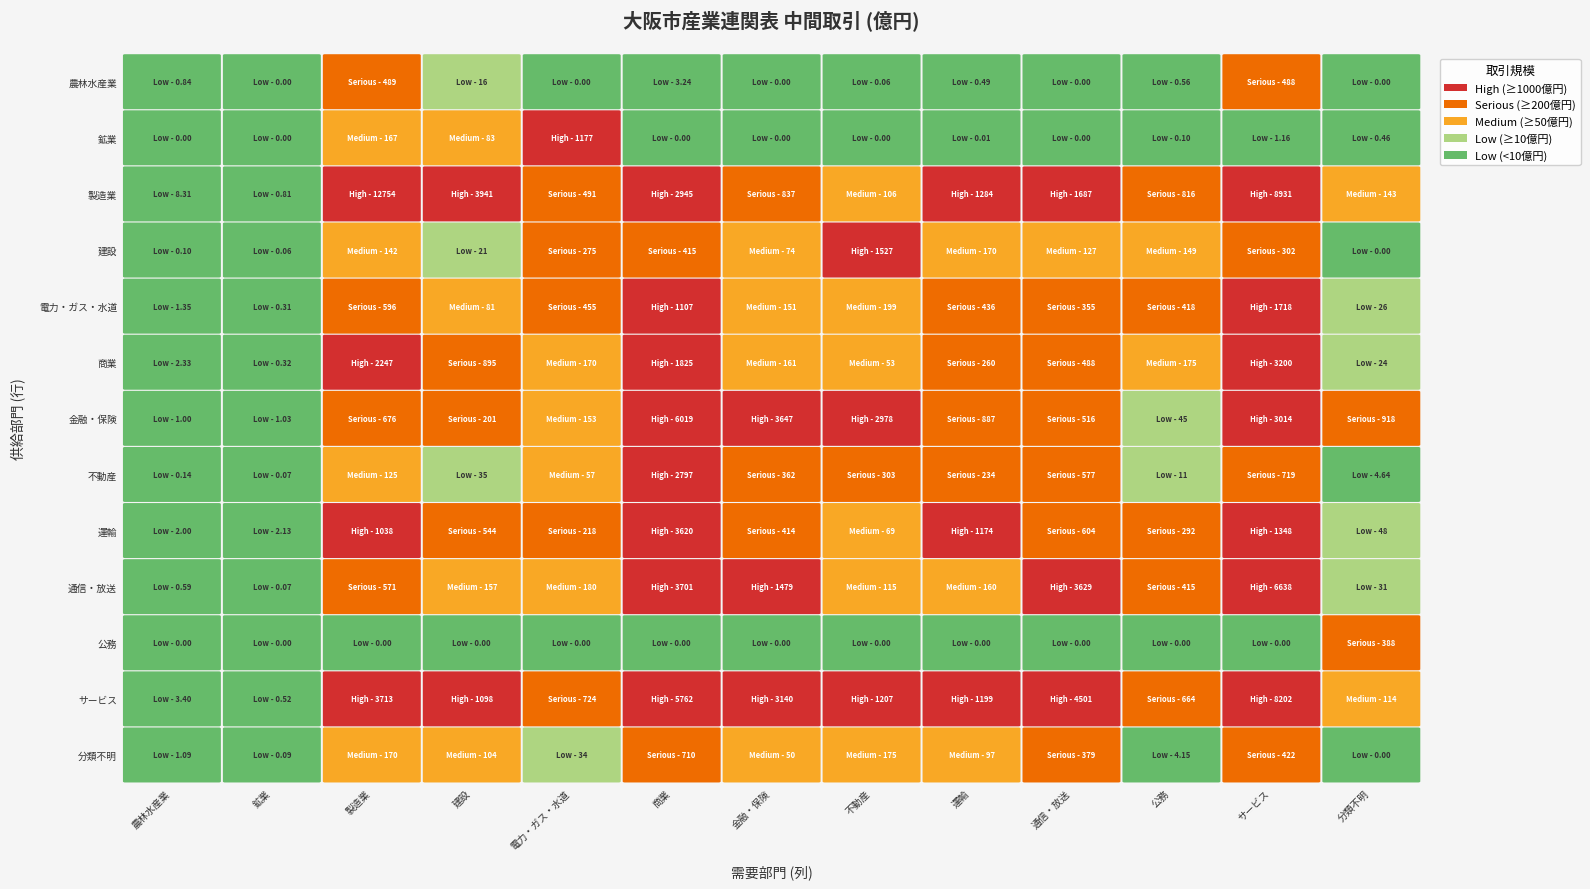

The value of 製造業 at 金融・保険 is 1290.8. True or false?

False